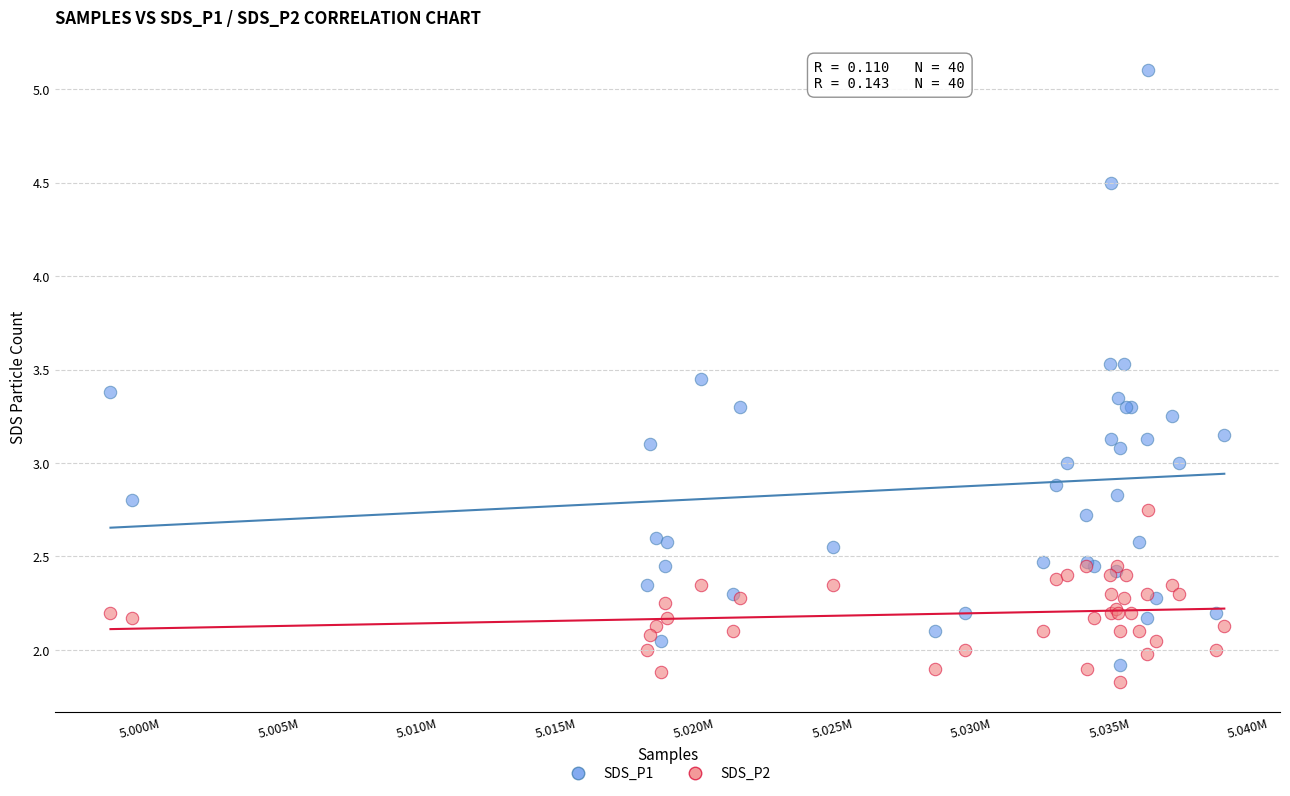

Which series has the largest Y range (max minus min)?

SDS_P1